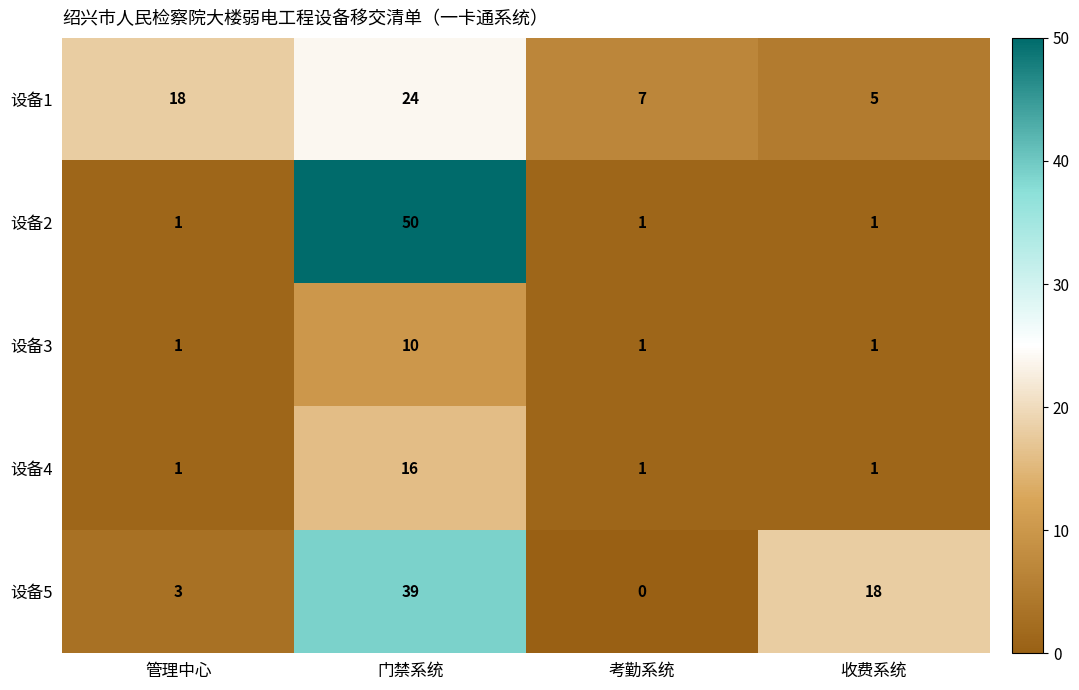

Which series changed the most between 管理中心 and 门禁系统?

设备2